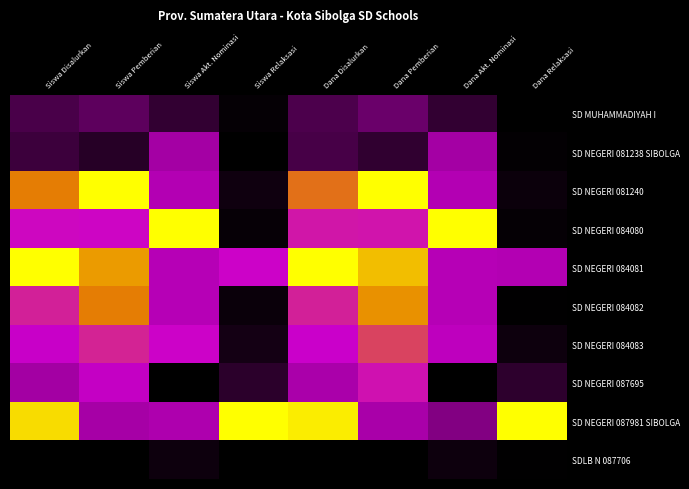

How many categories are shown in the chart?

8